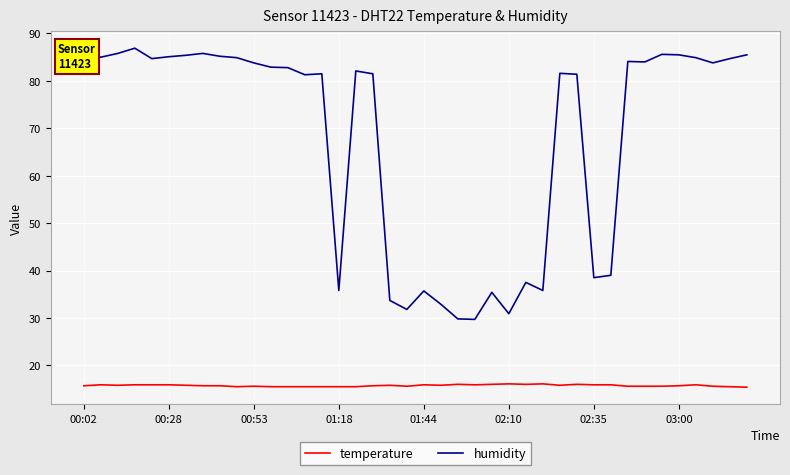

Which series has the largest range (max minus min)?

humidity